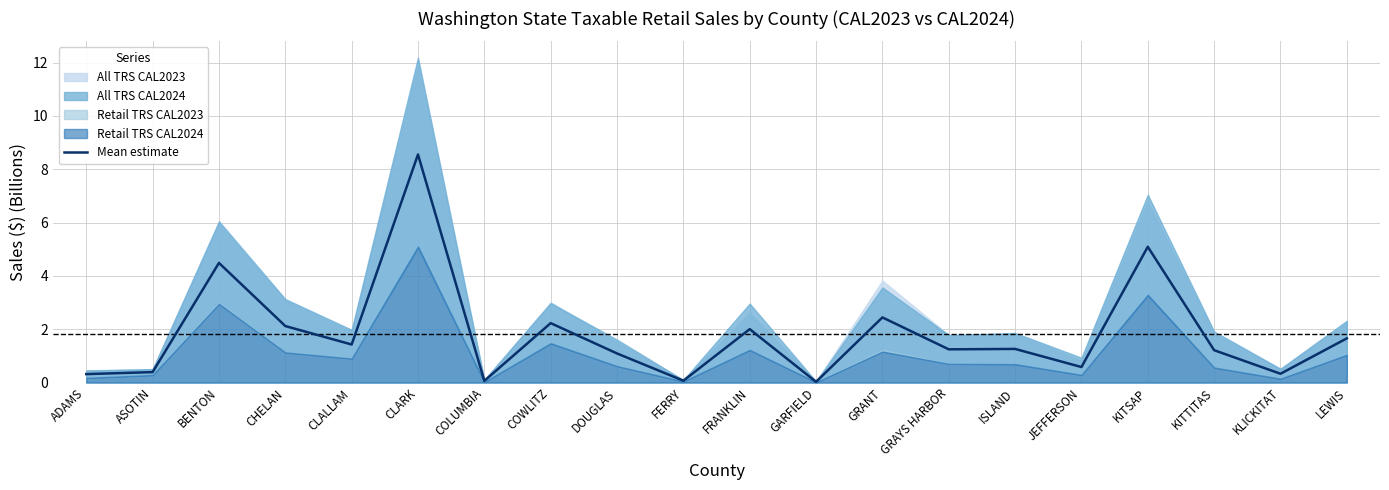

List the labels in order of value, smallest first.

GARFIELD, COLUMBIA, FERRY, ADAMS, KLICKITAT, ASOTIN, JEFFERSON, DOUGLAS, KITTITAS, GRAYS HARBOR, ISLAND, CLALLAM, LEWIS, FRANKLIN, CHELAN, COWLITZ, GRANT, BENTON, KITSAP, CLARK